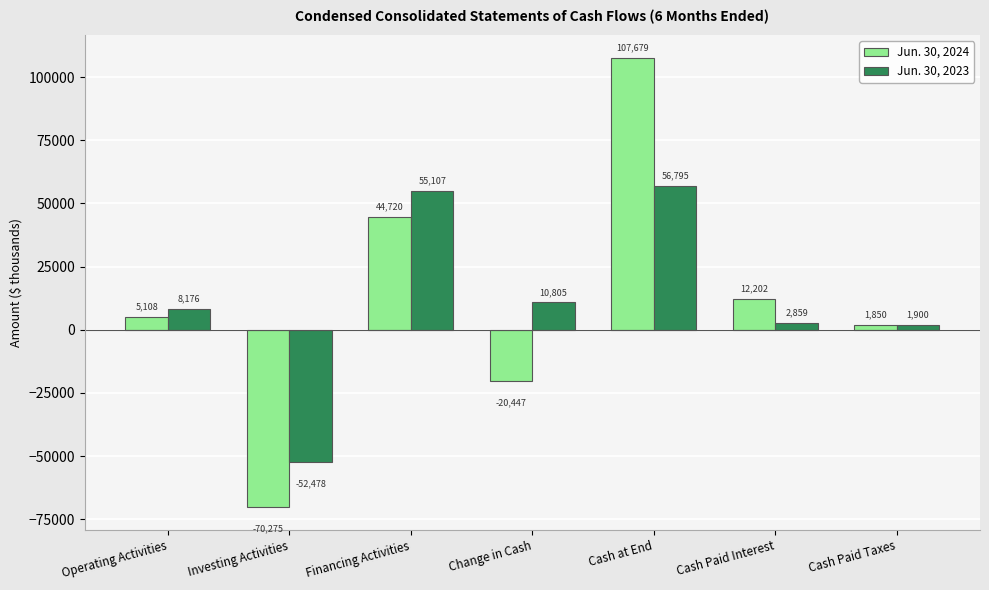

How many bars are there in each group?

2